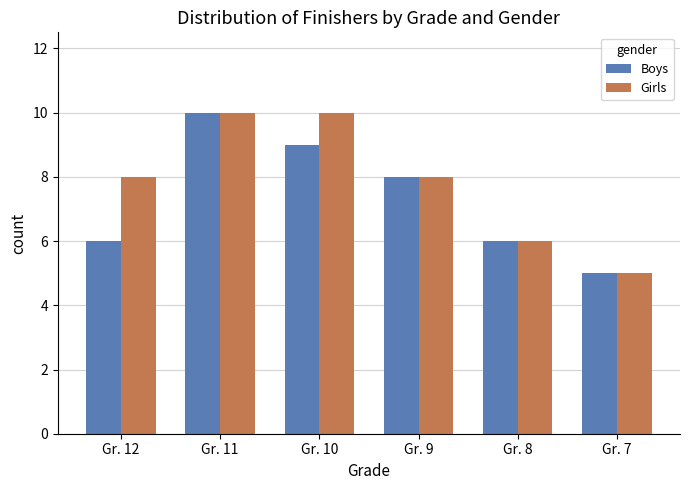

Count the Girls values in the range 6 to 10.

5